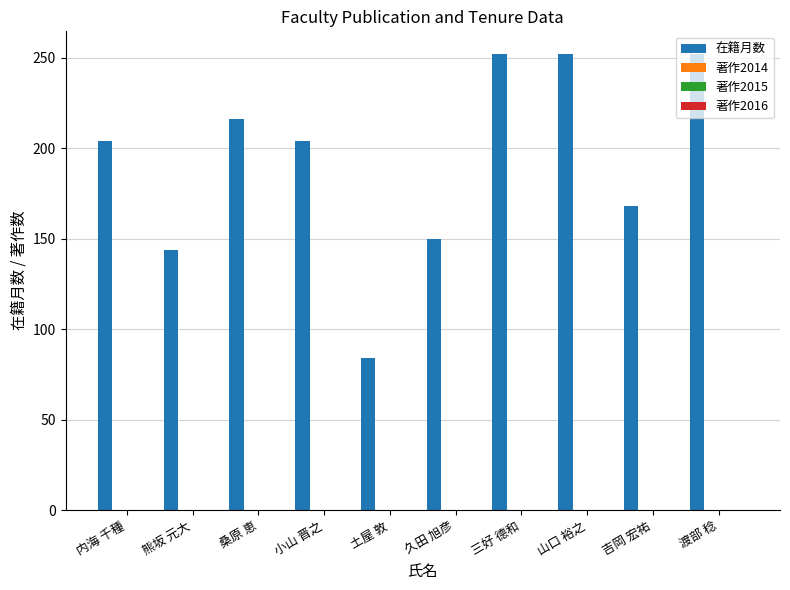

What is the smallest value displayed?

84